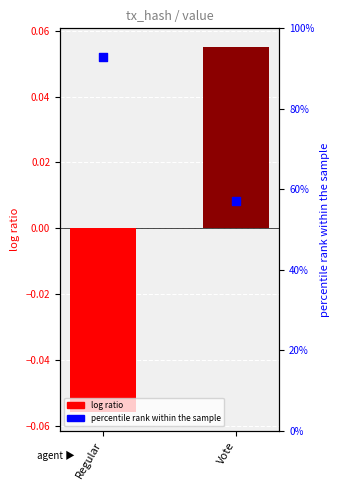

Which series reaches the minimum Y coordinate?

log ratio